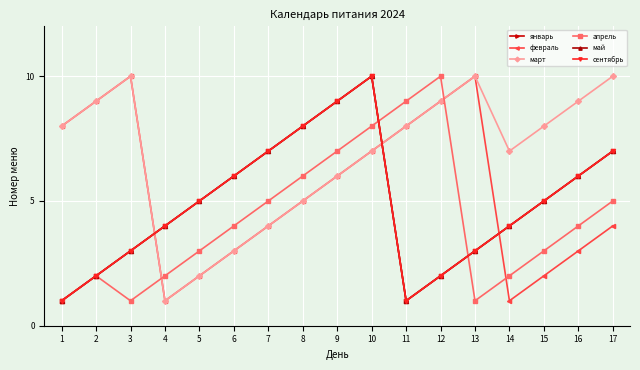

At which label does сентябрь reach its minimum?

1